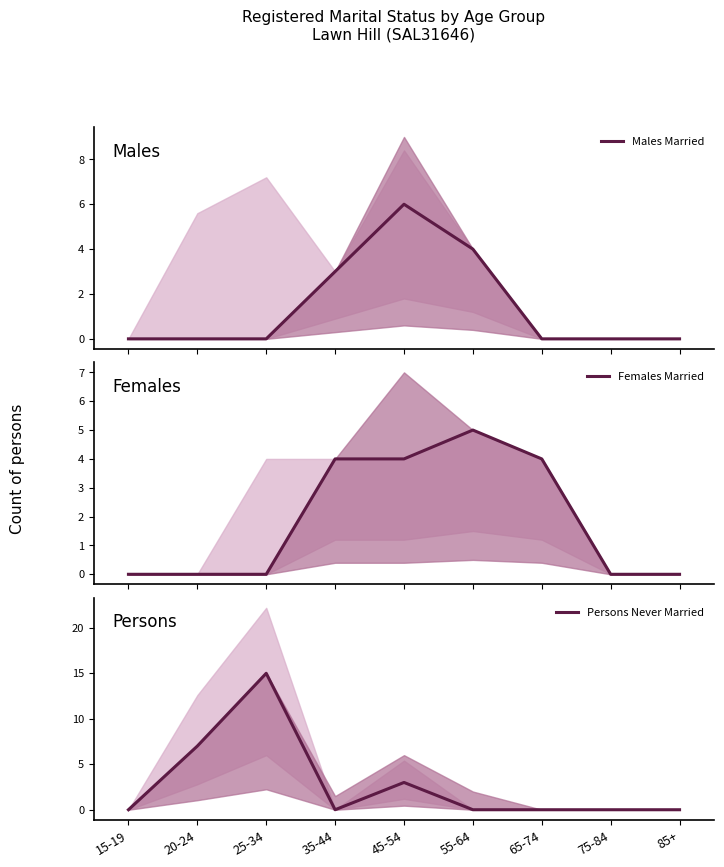

At which category does the chart reach its peak across all series?

25-34